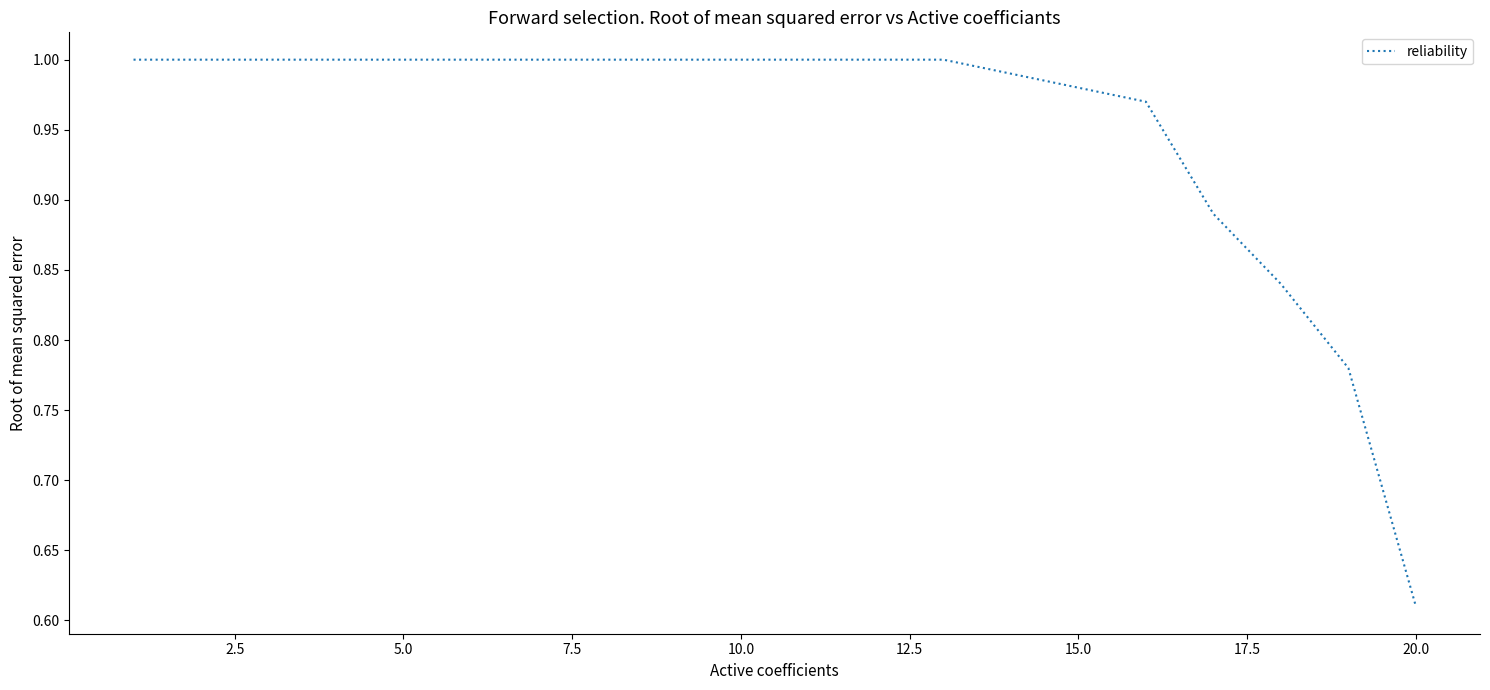

Is this an area chart (filled region under the line)?

No